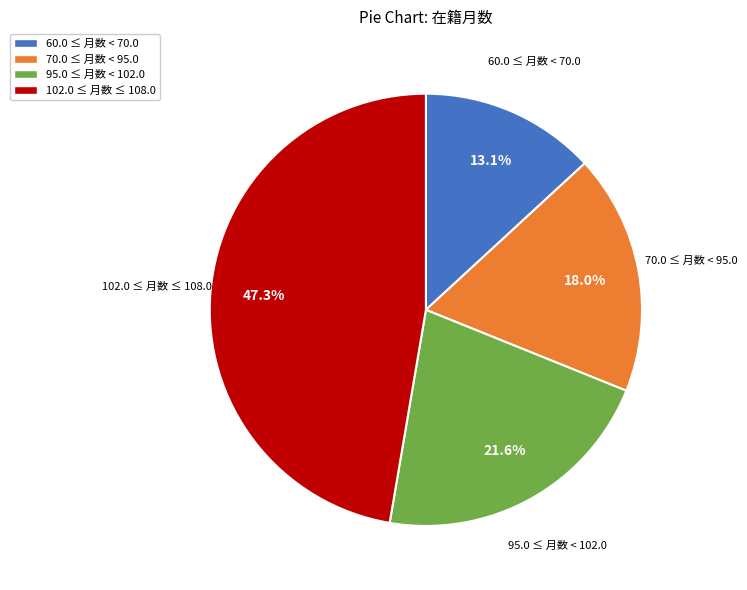

Is there a majority slice in this chart?

No